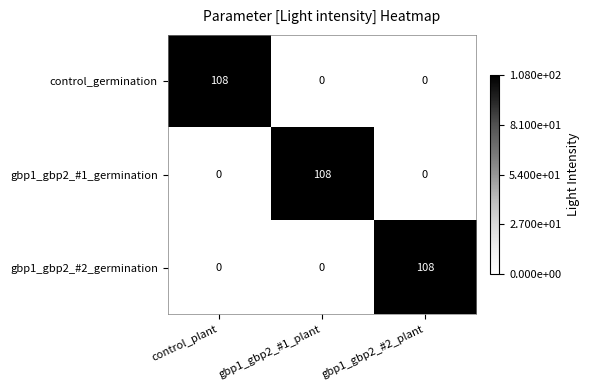

What is the difference between the maximum and minimum values in the gbp1_gbp2_#1_germination series?

108